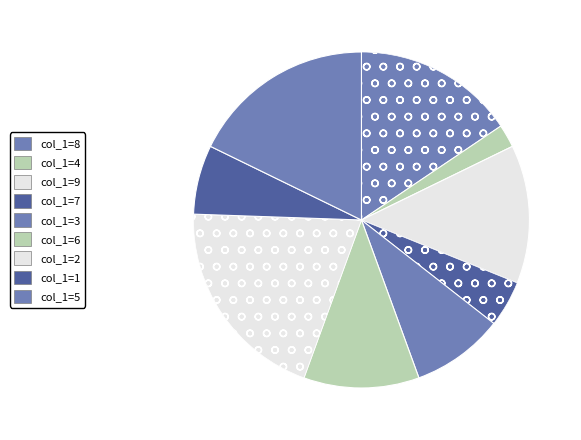

True or false: col_1=2 accounts for 30% of the total.

False